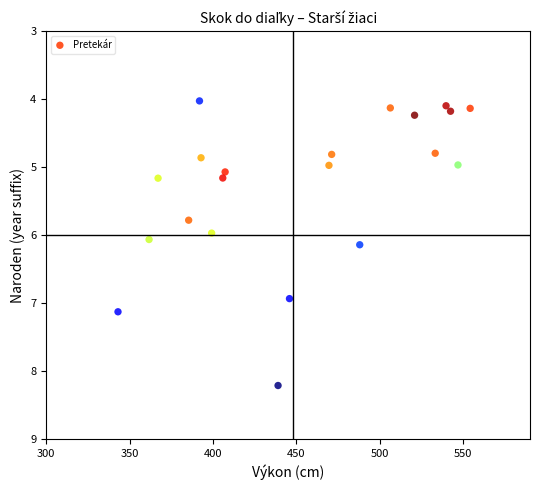

What is the range of Y values (max minus min)?

4.2